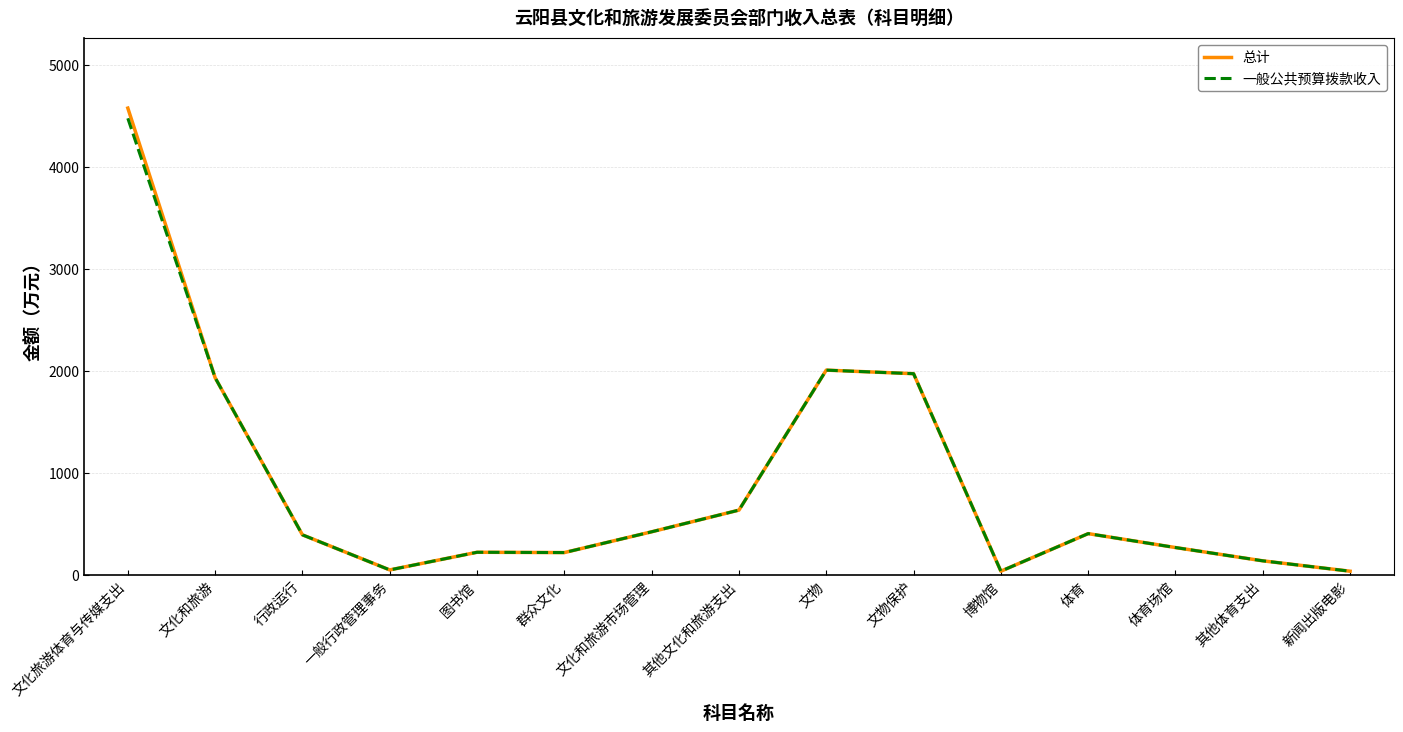

Where is 总计 nearest to the value 2306?

文物